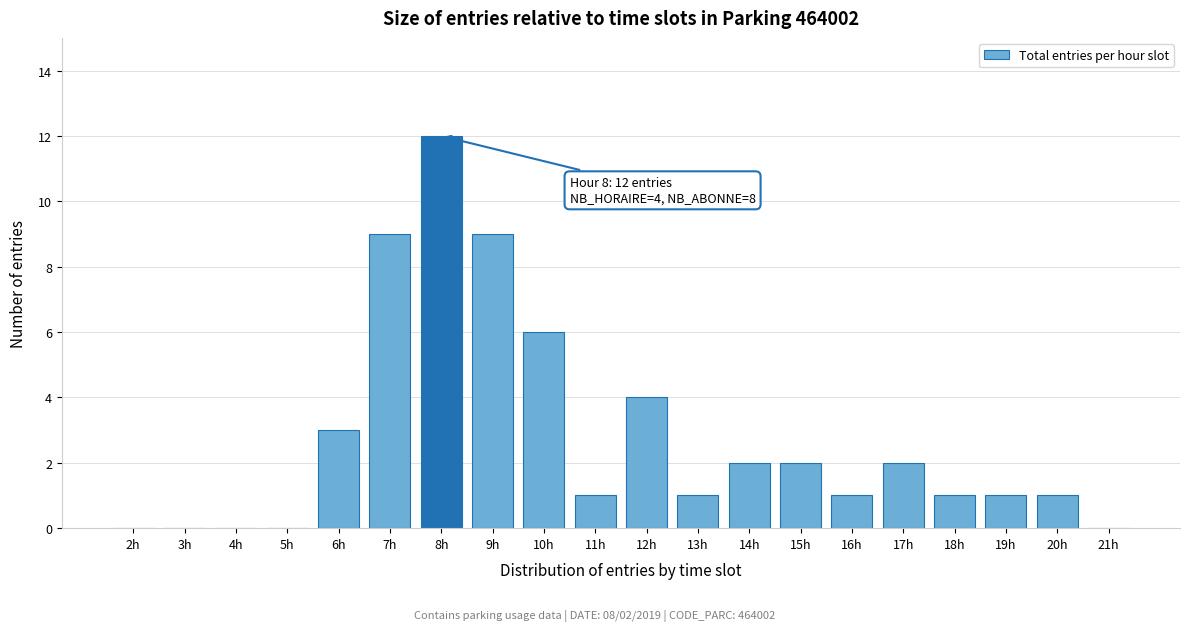

Reading left to right, extract all data points from this chart.

2h=0	3h=0	4h=0	5h=0	6h=3	7h=9	8h=12	9h=9	10h=6	11h=1	12h=4	13h=1	14h=2	15h=2	16h=1	17h=2	18h=1	19h=1	20h=1	21h=0